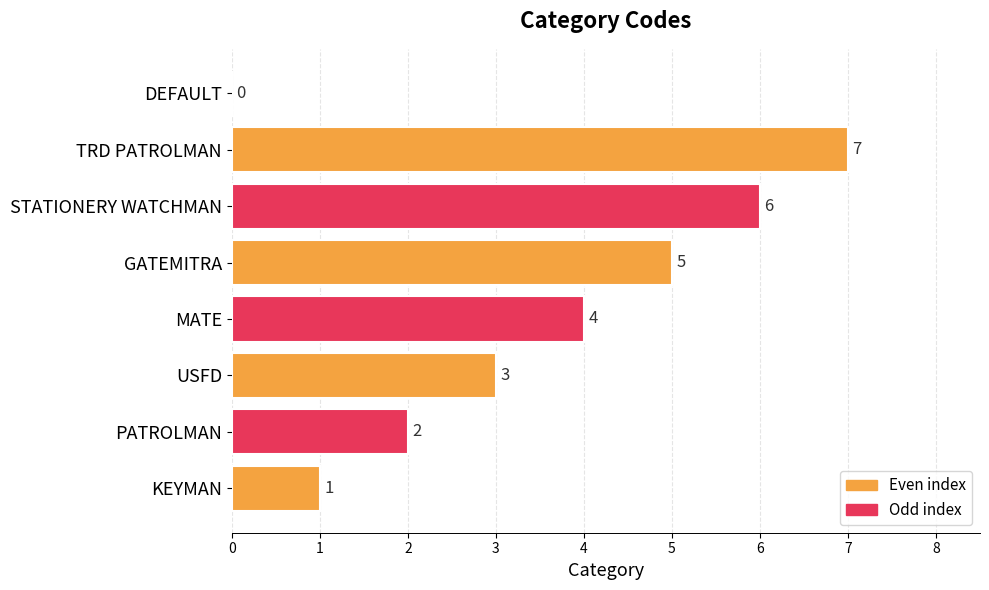

How many values are above zero?

7